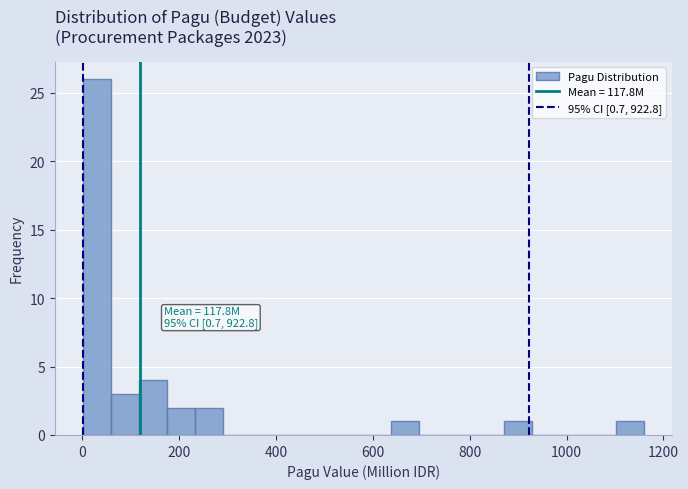

Read against the x-axis, roughly where is the centre of the tallest bar?

20